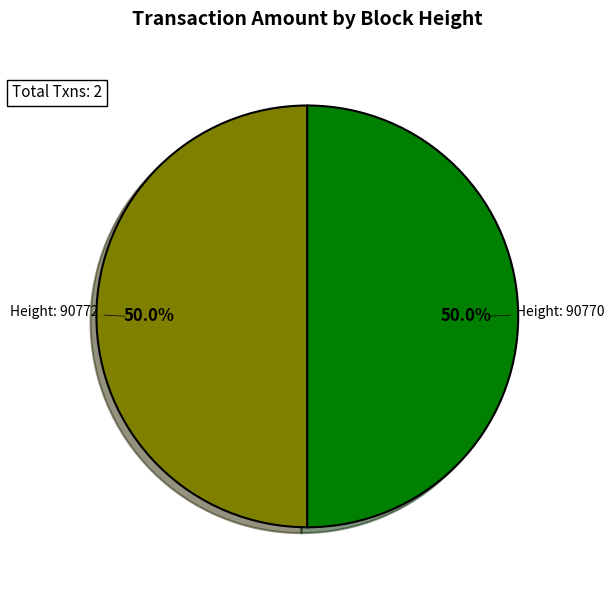

Count the number of slices in the pie.

2